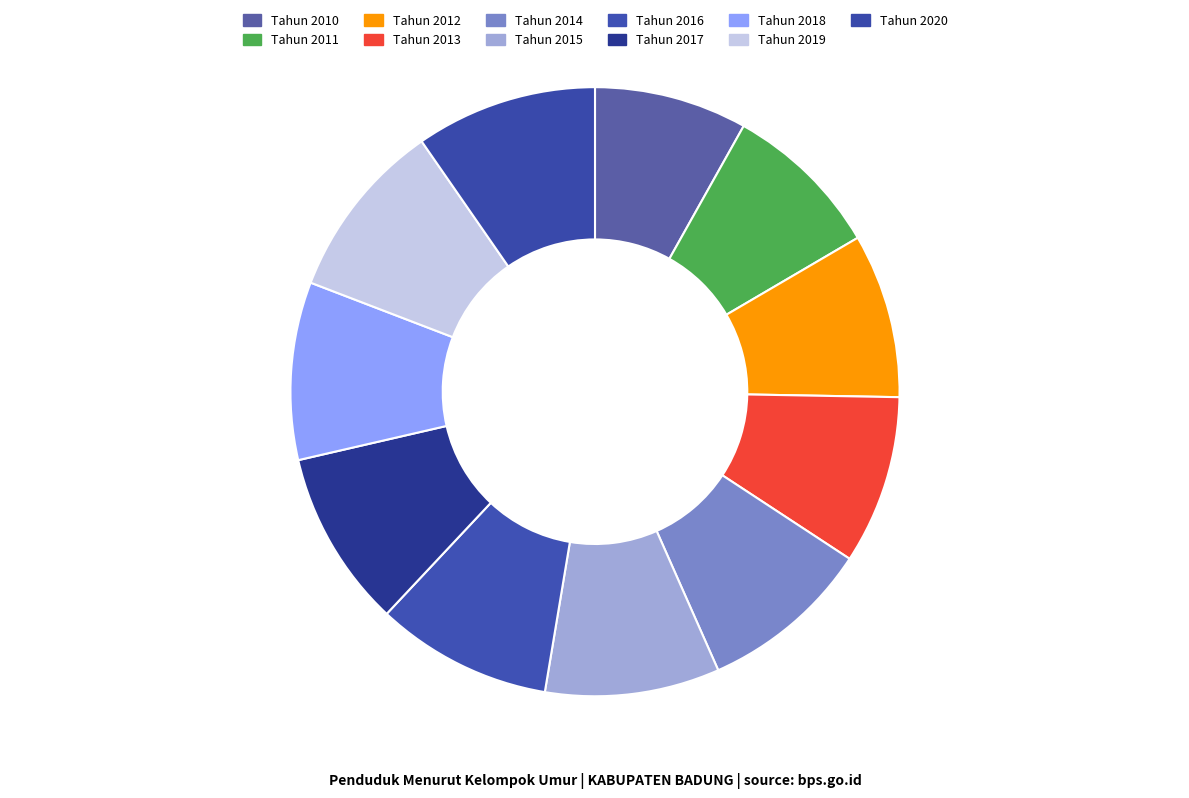

How many slices are in this pie chart?

11